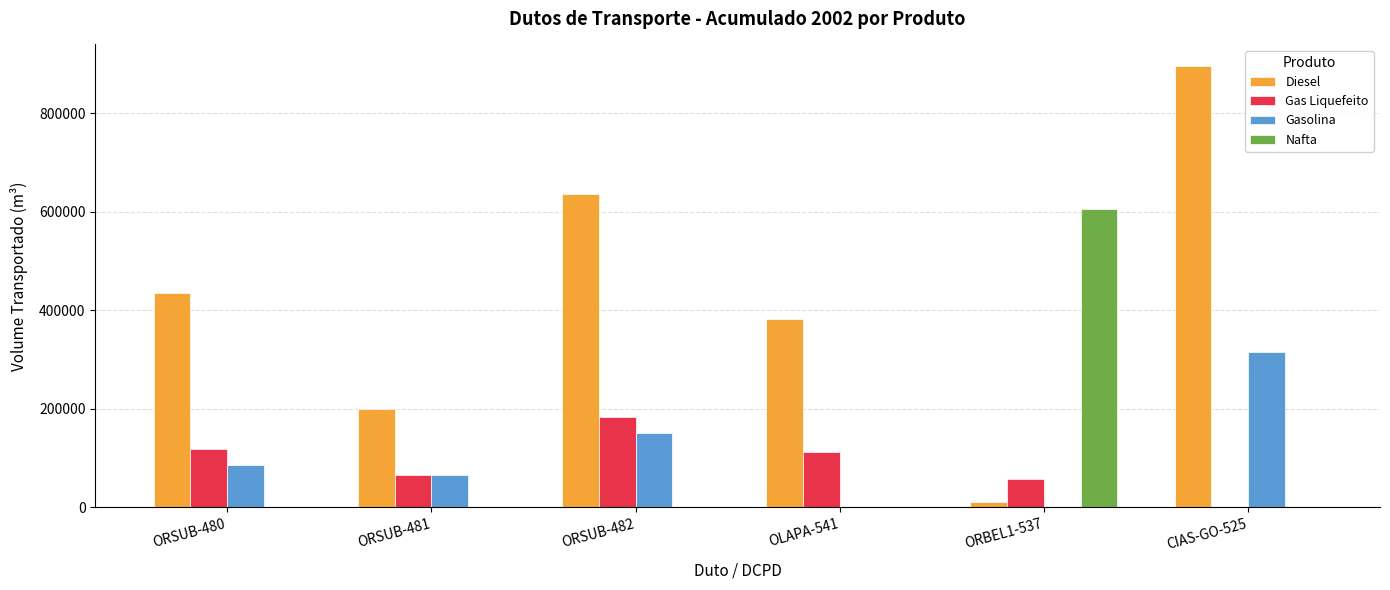

Is it true that Gas Liquefeito equals 47594 at ORSUB-480?

False